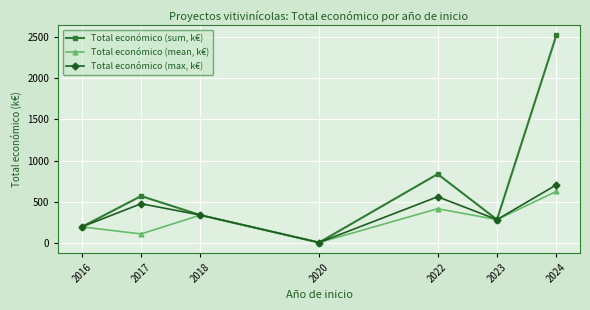

What is the difference between the maximum and minimum values in the Total económico (mean, k€) series?

617.4